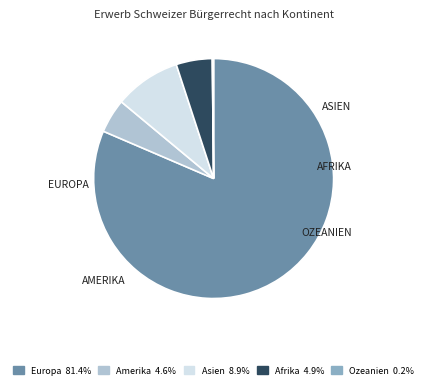

Is Europa the majority of the pie?

Yes